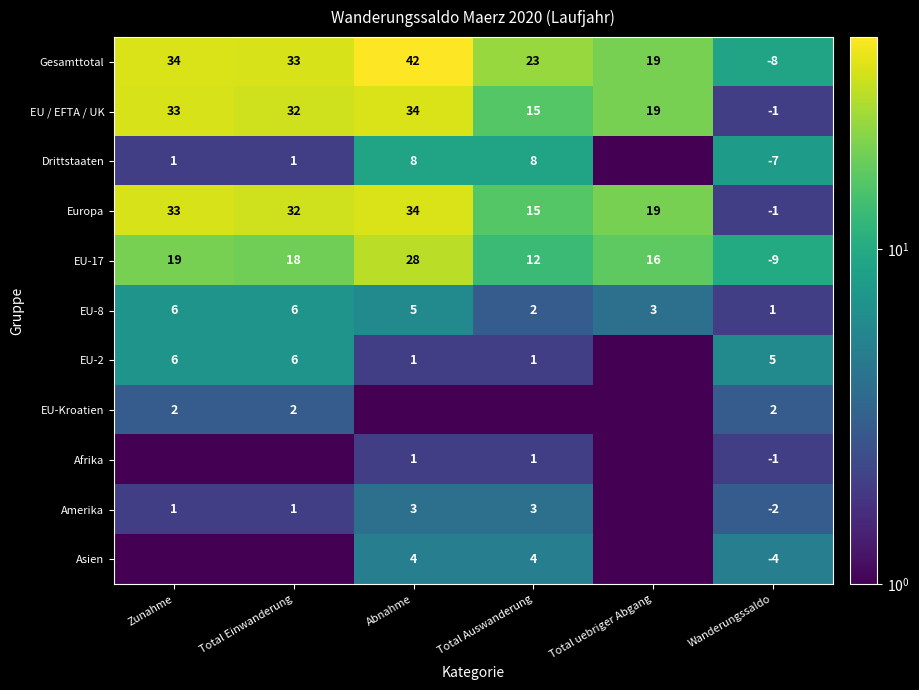

At which category is the sum across all series the highest?

Abnahme